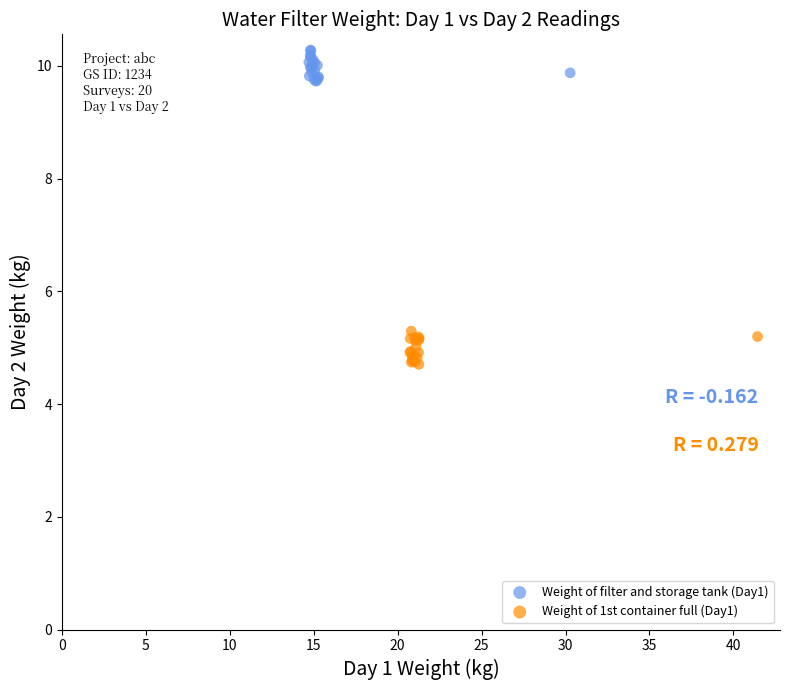

Which series contains the highest Y value?

Weight of filter and storage tank (Day1)